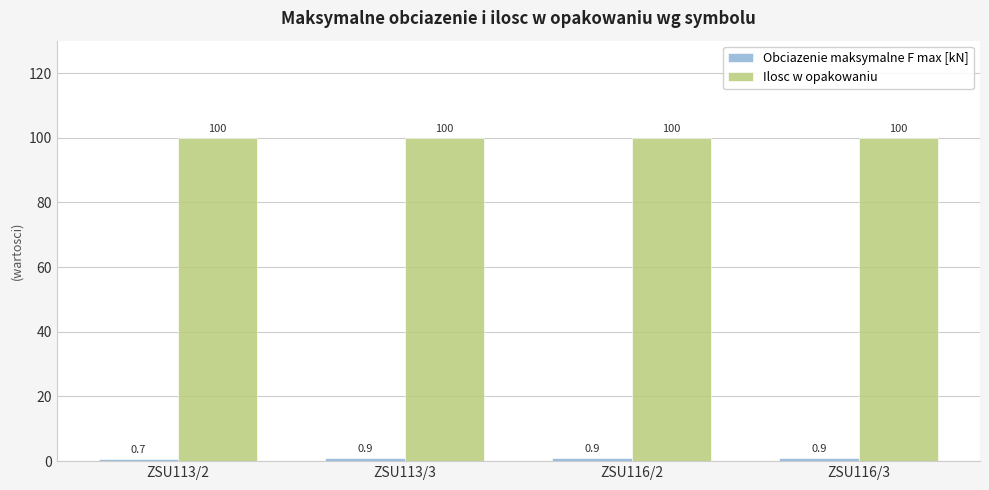

What is the approximate value of Ilosc w opakowaniu at ZSU116/2?

100.0